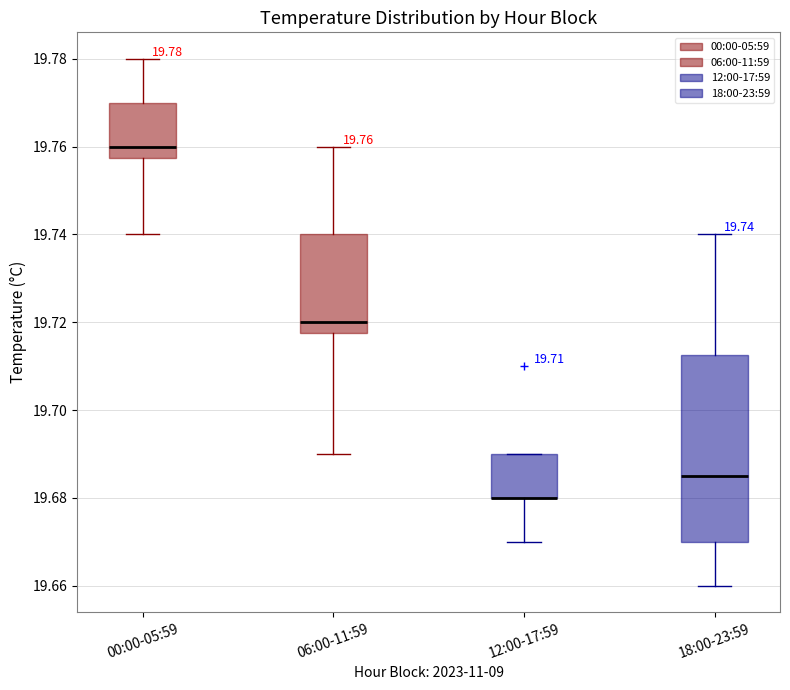

Comparing the boxes themselves (not the whiskers), which one is the tallest?

18:00-23:59